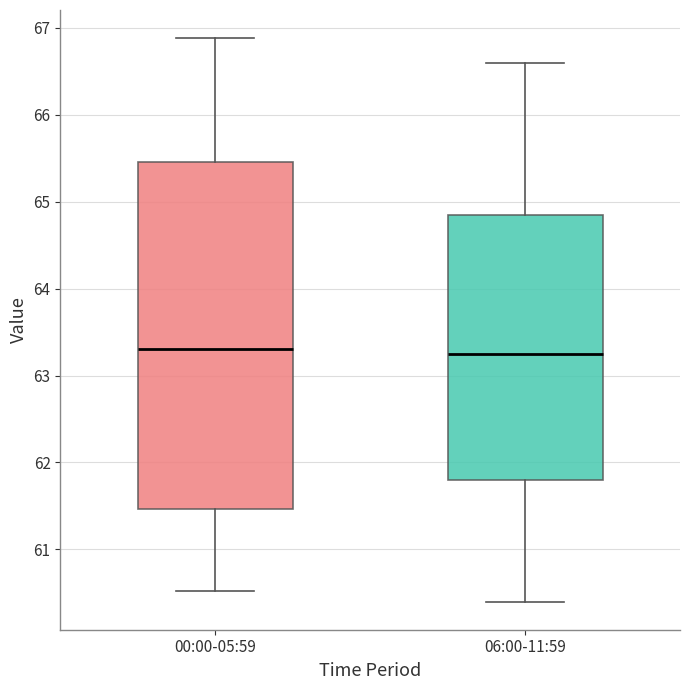

Reading left to right, read every box against the y-axis: the position of its median line, the range the box covers, and the ends of its whiskers. The values are not printed on the chart, so give them approximately, as read against the axis.

00:00-05:59: median 63.3, box 61.5 to 65.5, whiskers 60.5 to 66.9
06:00-11:59: median 63.3, box 61.8 to 64.9, whiskers 60.4 to 66.6